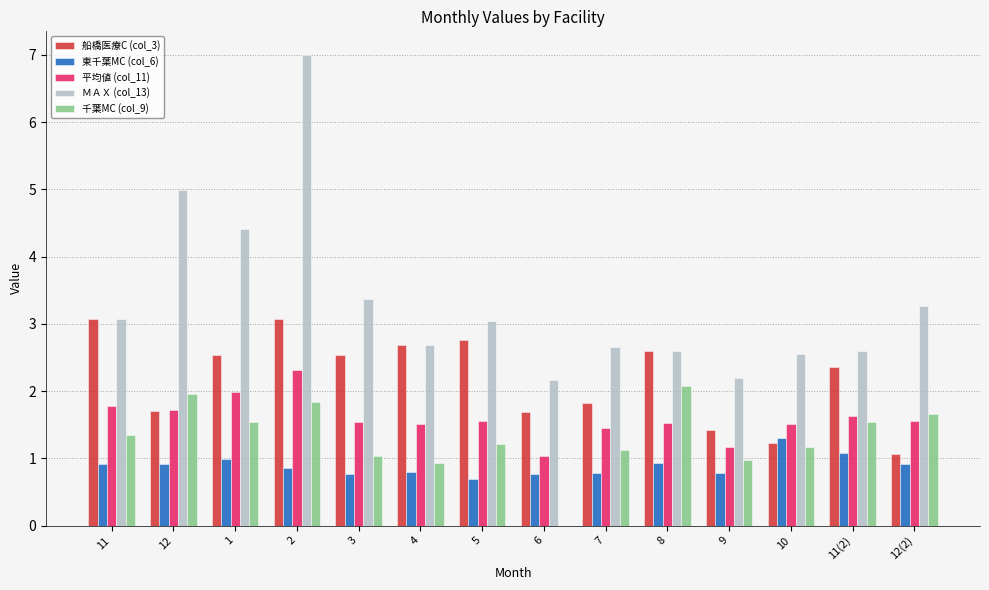

Where does the 船橋医療C (col_3) series first go above 2?

11